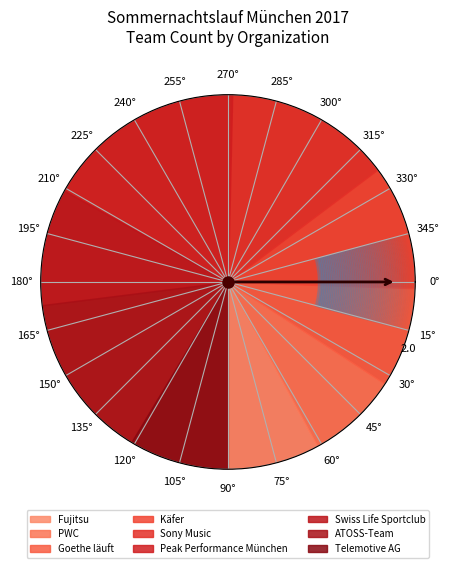

How many slices are in this pie chart?

9